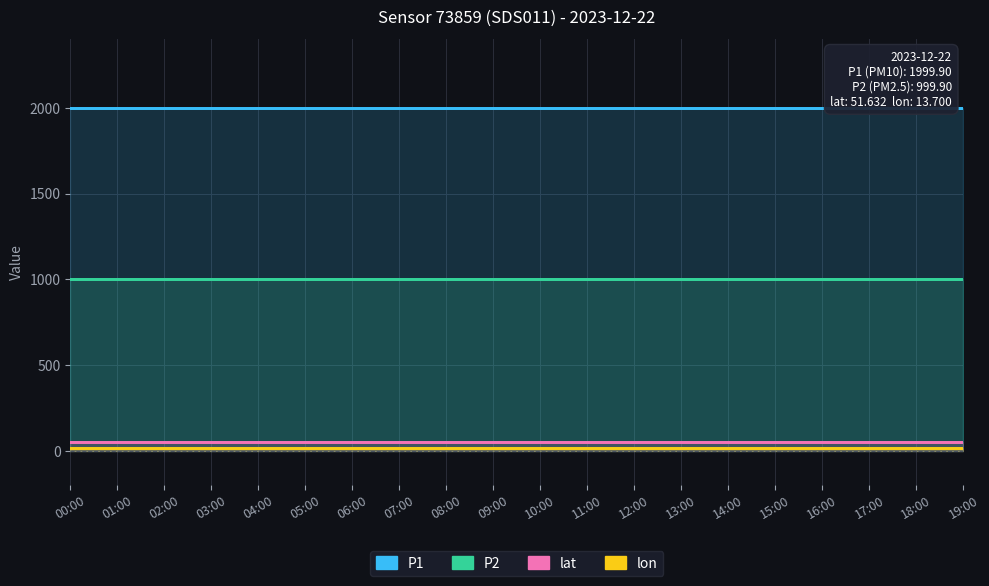

What is the total value across all series at 16:00?

3065.1